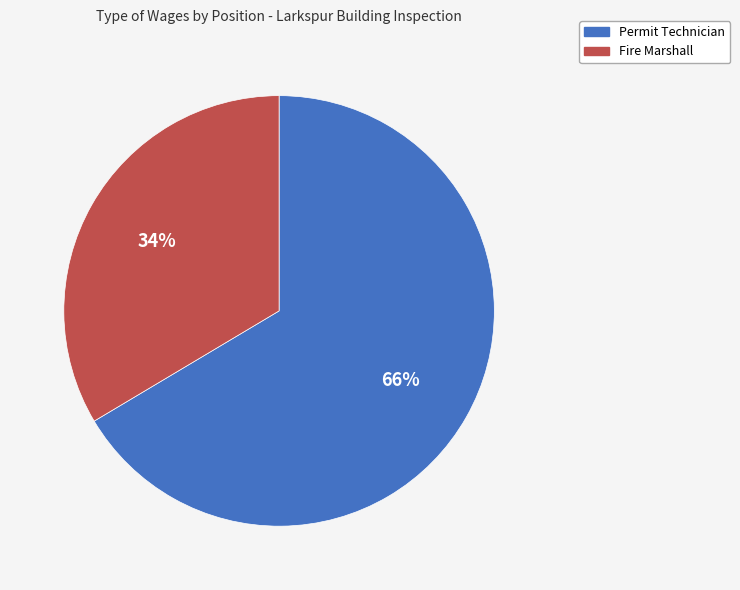

Which has a higher value, Permit Technician or Fire Marshall?

Permit Technician